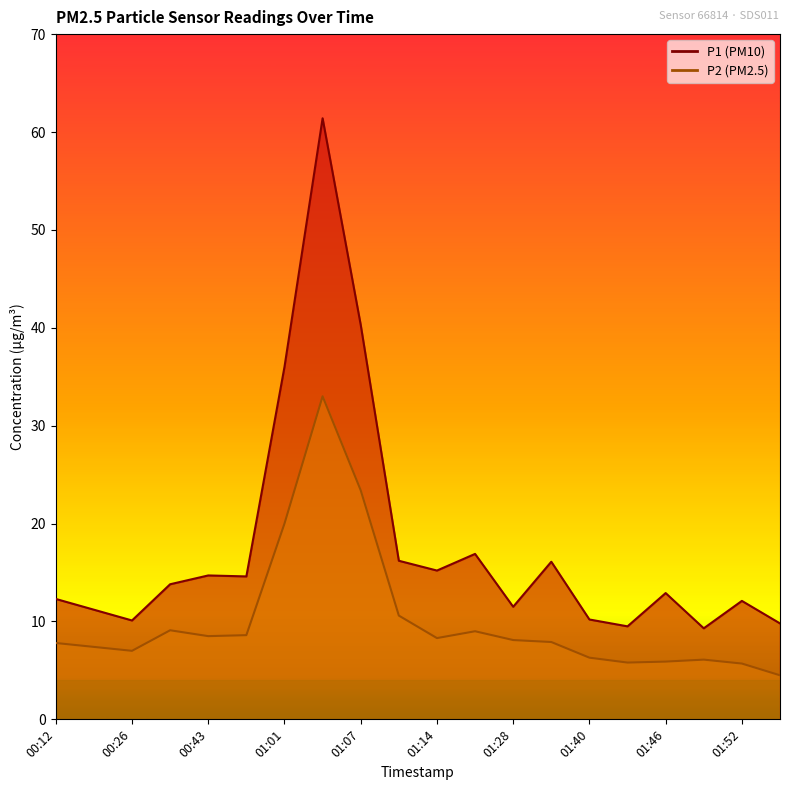

At how many categories does at least one series exceed 5?

20